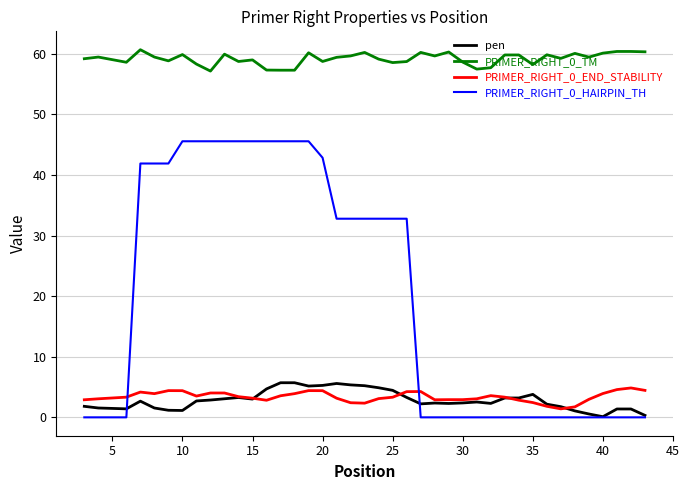

What are all the series names shown in the legend?

pen, PRIMER_RIGHT_0_TM, PRIMER_RIGHT_0_END_STABILITY, PRIMER_RIGHT_0_HAIRPIN_TH